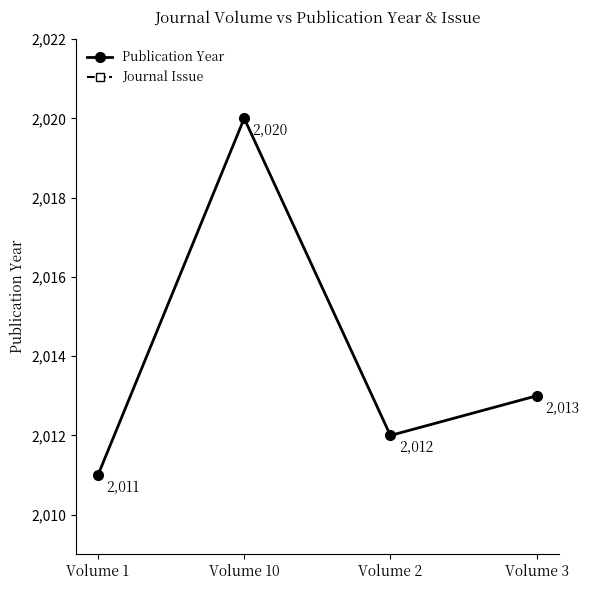

At which label is Publication Year closest to 2015?

Volume 3